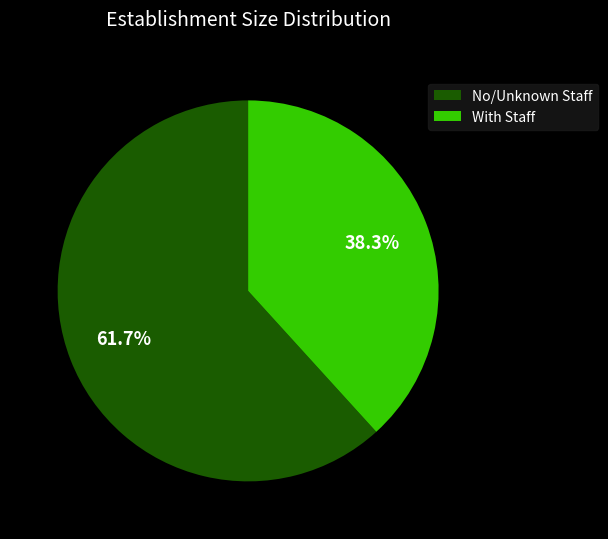

Count the number of slices in the pie.

2